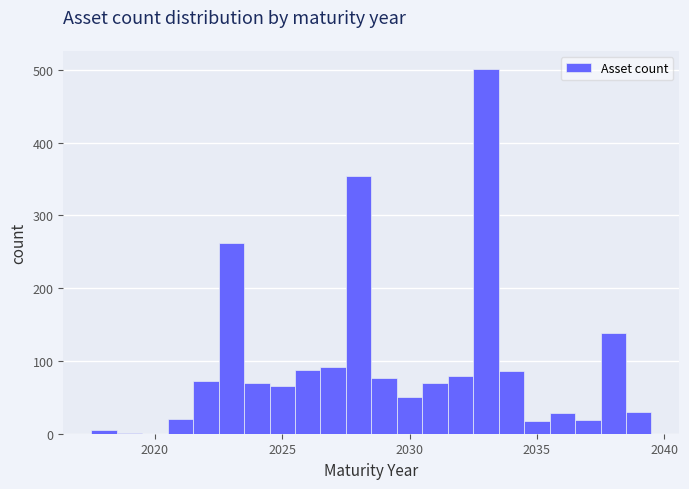

Read against the x-axis, roughly where is the centre of the tallest bar?

2033.0